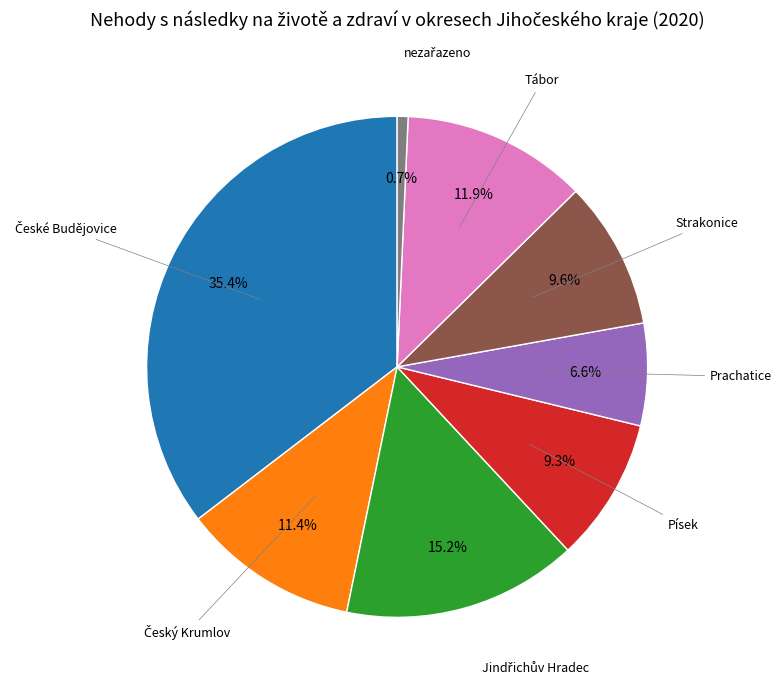

Does any single category account for the majority?

No